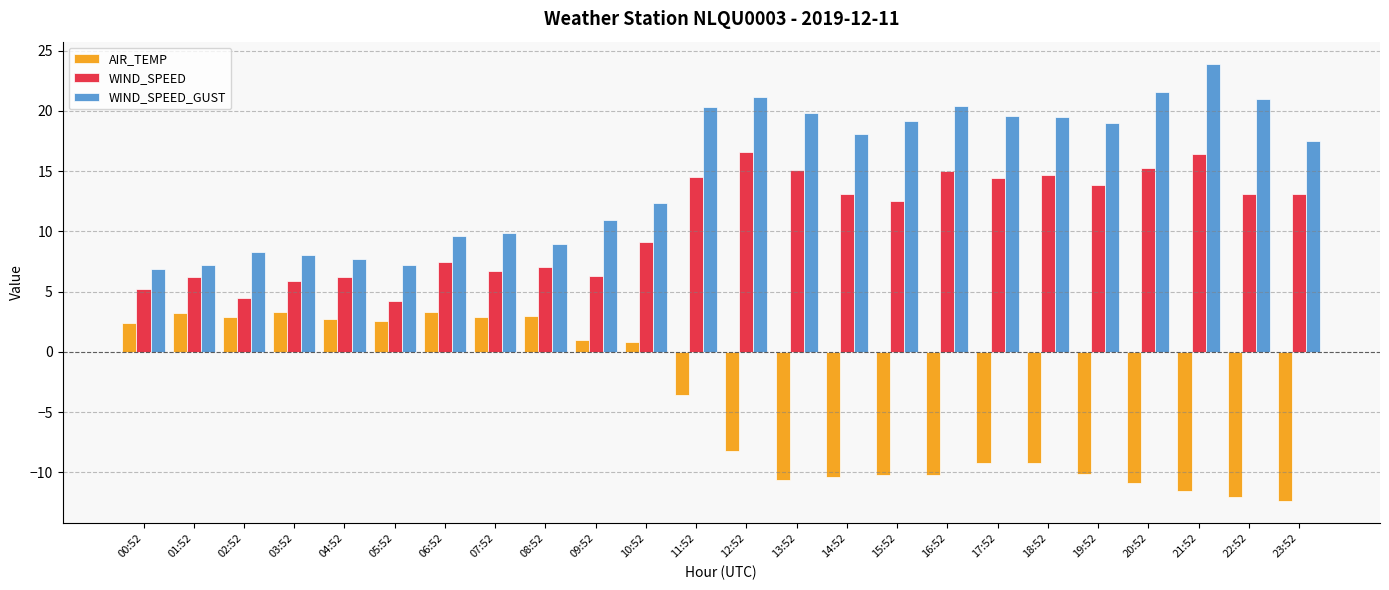

Which series changed the most between 08:52 and 12:52?

WIND_SPEED_GUST